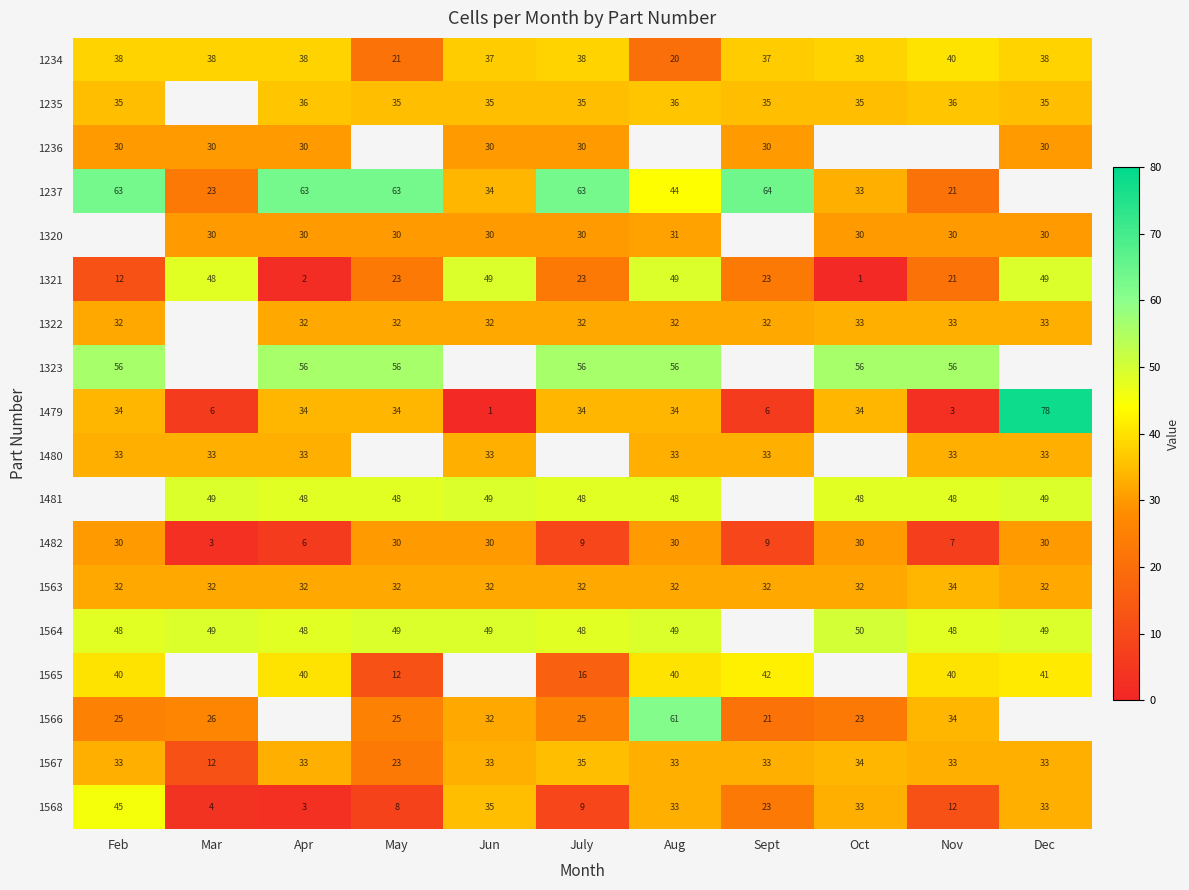

Is the value of 1566 at Oct greater than the value of 1567 at Nov?

No